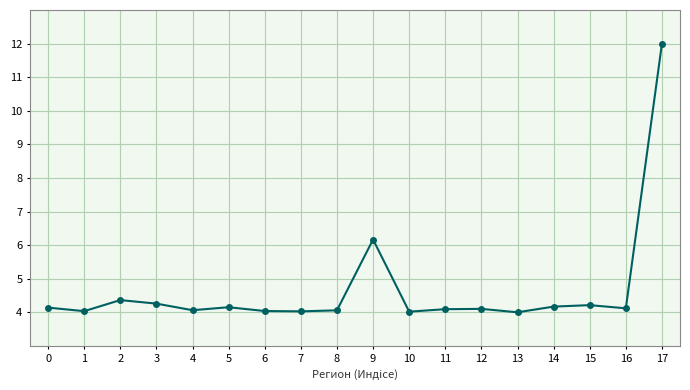

What is the value of the 9th point from the left?

4.1